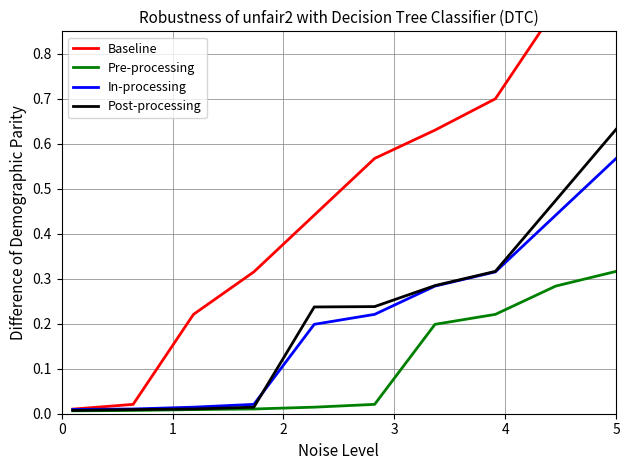

What is the difference between the maximum and second lowest values in the Post-processing series?

0.6